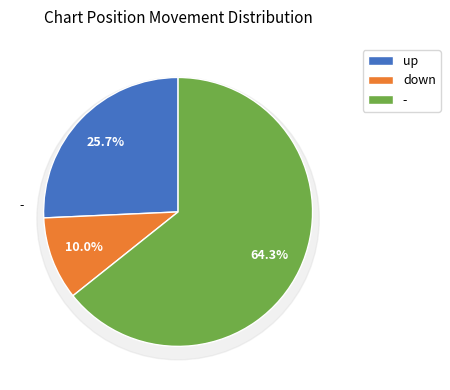

What percentage is the down slice, to the nearest percent?

10%